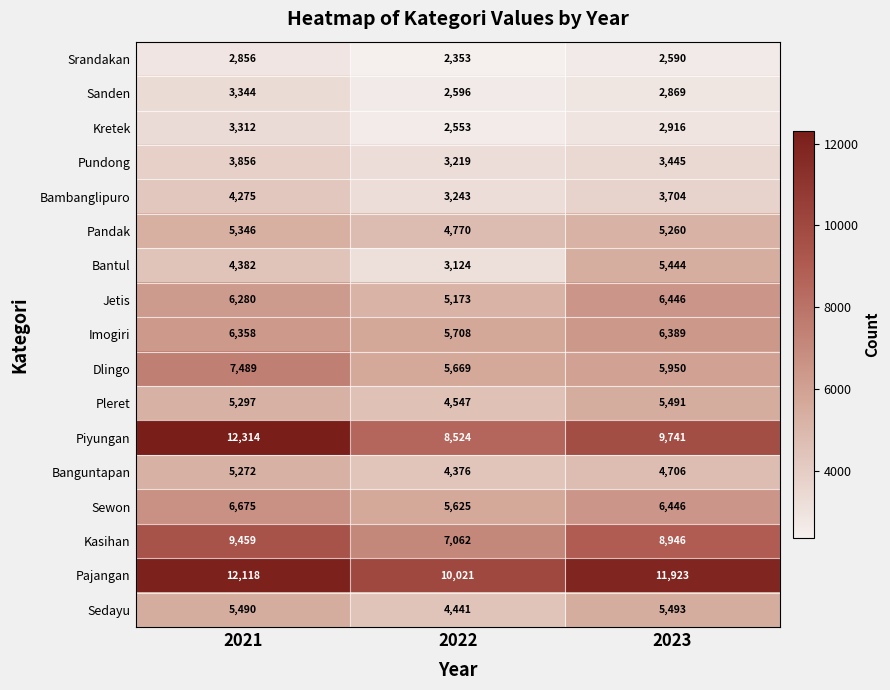

What is the smallest value displayed?

2353